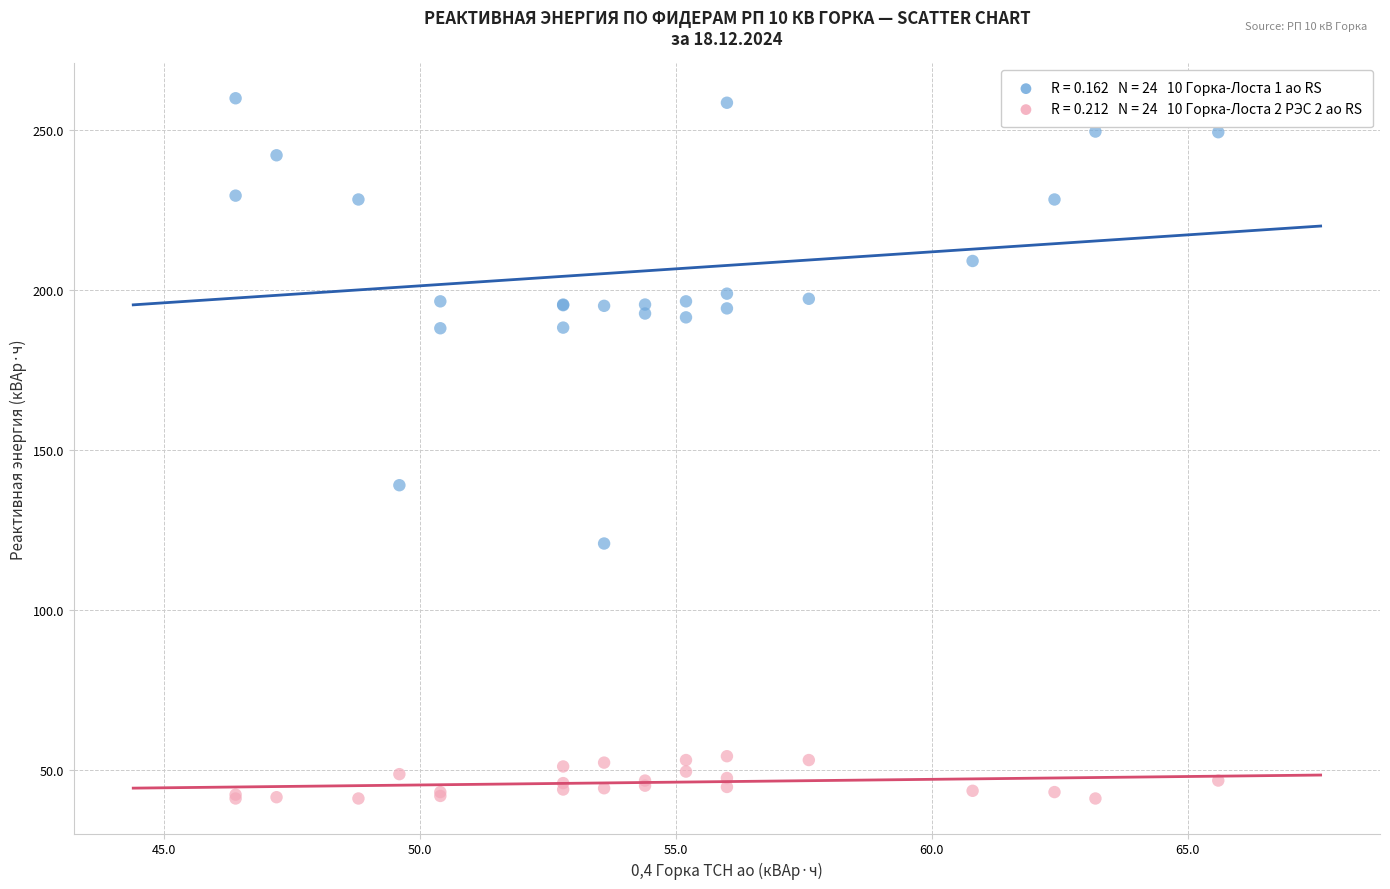

Across all series, what Y value is closest to 150?

139.0